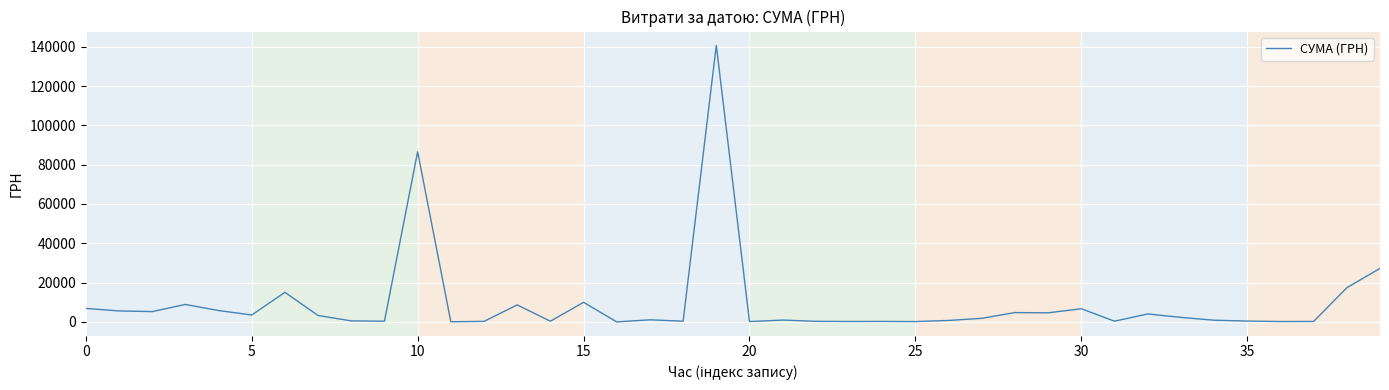

How many lines are shown in the chart?

1